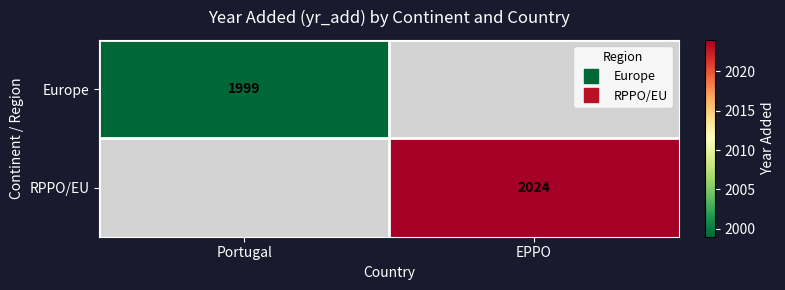

List the series in order of their peak value, lowest first.

Europe, RPPO/EU